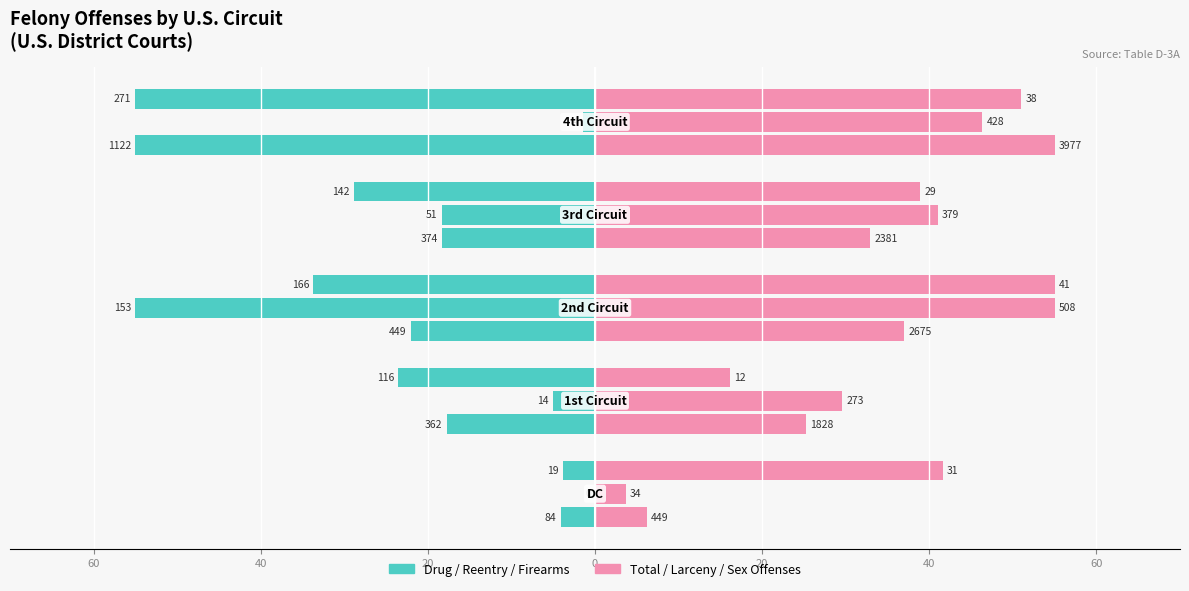

What is the approximate value of Total at 20?

37.0